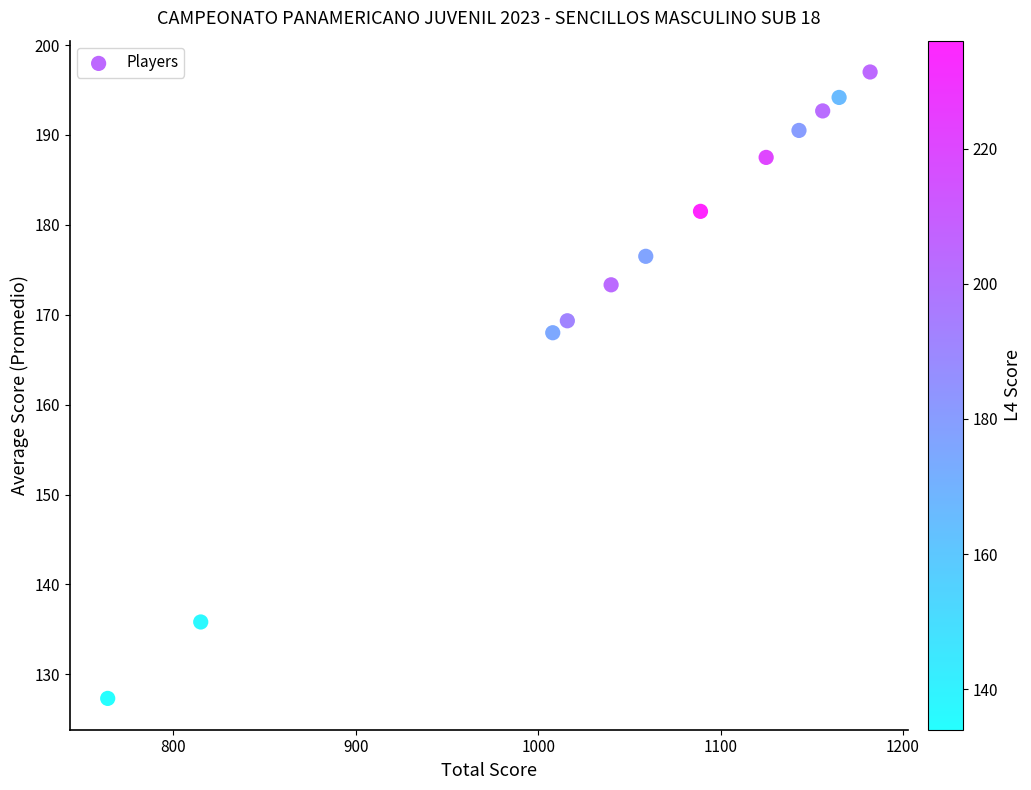

What is the range of X values (max minus min)?

418.0